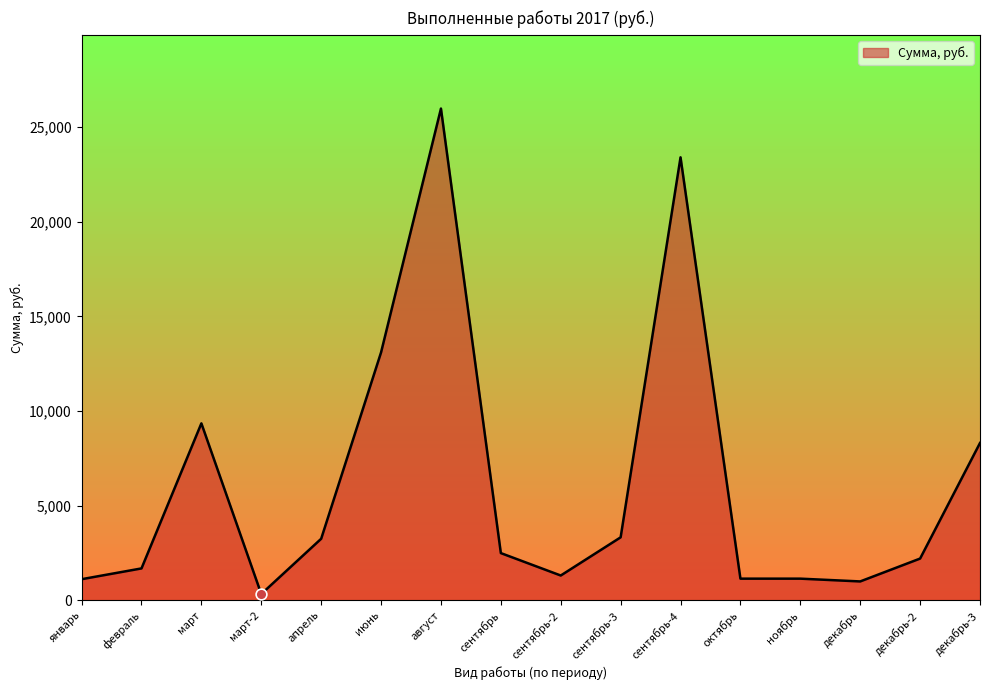

What is the change in value from сентябрь to сентябрь-3?

+834